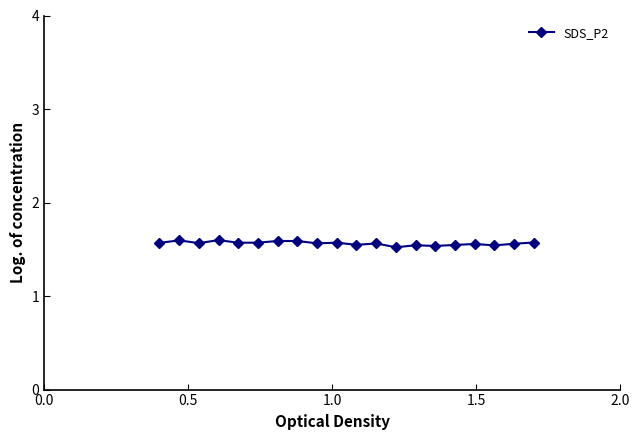

Does the chart have visible grid lines?

No